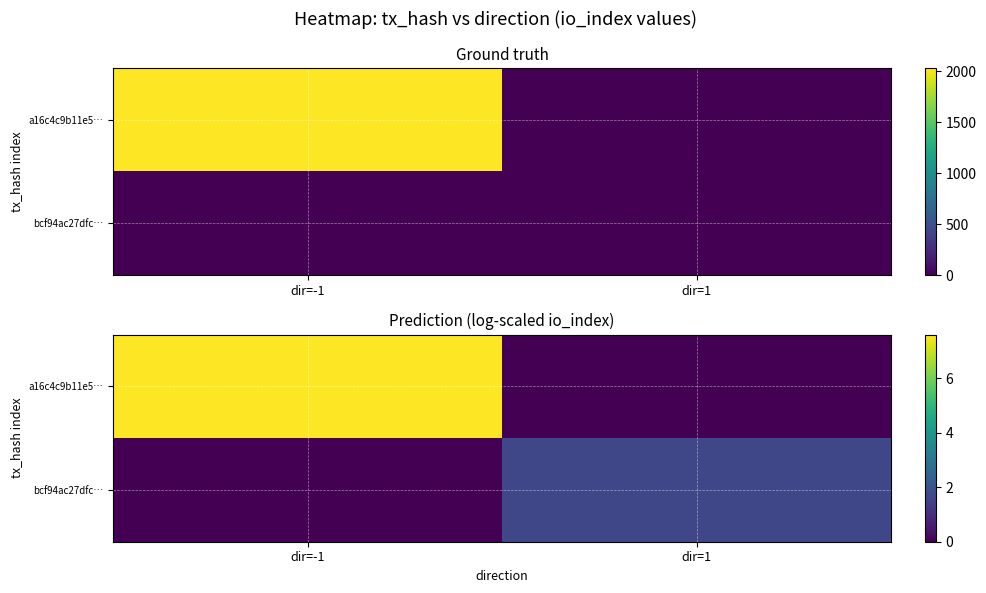

The value of a16c4c9b11e5… at dir=1 is -2.3. True or false?

False